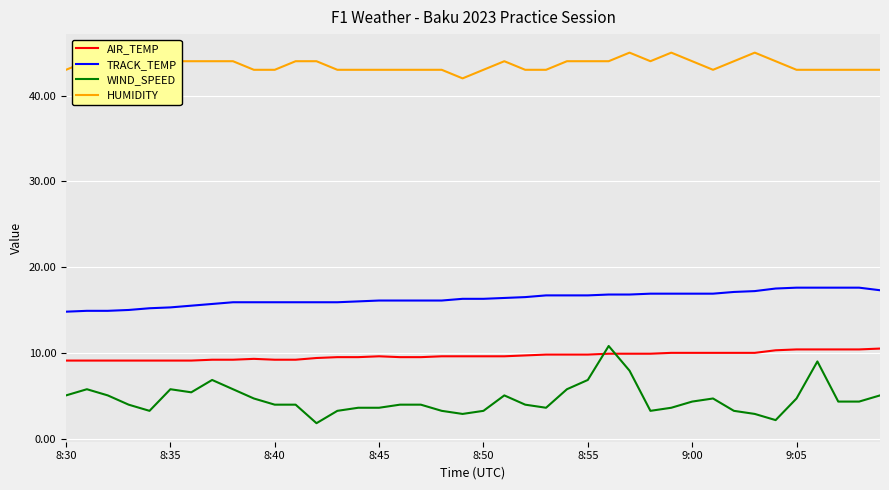

Reading right to left, transcribe all the data shown in this chart.

AIR_TEMP: 10.5	10.4	10.4	10.4	10.4	10.3	10.0	10.0	10.0	10.0	10.0	9.9	9.9	9.9	9.8	9.8	9.8	9.7	9.6	9.6	9.6	9.6	9.5	9.5	9.6	9.5	9.5	9.4	9.2	9.2	9.3	9.2	9.2	9.1	9.1	9.1	9.1	9.1	9.1	9.1
TRACK_TEMP: 17.3	17.6	17.6	17.6	17.6	17.5	17.2	17.1	16.9	16.9	16.9	16.9	16.8	16.8	16.7	16.7	16.7	16.5	16.4	16.3	16.3	16.1	16.1	16.1	16.1	16.0	15.9	15.9	15.9	15.9	15.9	15.9	15.7	15.5	15.3	15.2	15.0	14.9	14.9	14.8
WIND_SPEED: 5.0	4.3	4.3	9.0	4.7	2.2	2.9	3.2	4.7	4.3	3.6	3.2	7.9	10.8	6.8	5.8	3.6	4.0	5.0	3.2	2.9	3.2	4.0	4.0	3.6	3.6	3.2	1.8	4.0	4.0	4.7	5.8	6.8	5.4	5.8	3.2	4.0	5.0	5.8	5.0
HUMIDITY: 43.0	43.0	43.0	43.0	43.0	44.0	45.0	44.0	43.0	44.0	45.0	44.0	45.0	44.0	44.0	44.0	43.0	43.0	44.0	43.0	42.0	43.0	43.0	43.0	43.0	43.0	43.0	44.0	44.0	43.0	43.0	44.0	44.0	44.0	44.0	44.0	45.0	43.0	44.0	43.0